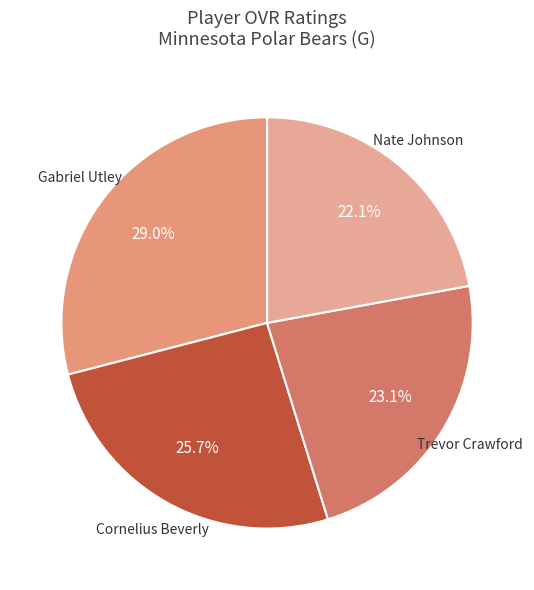

Count the number of slices in the pie.

4